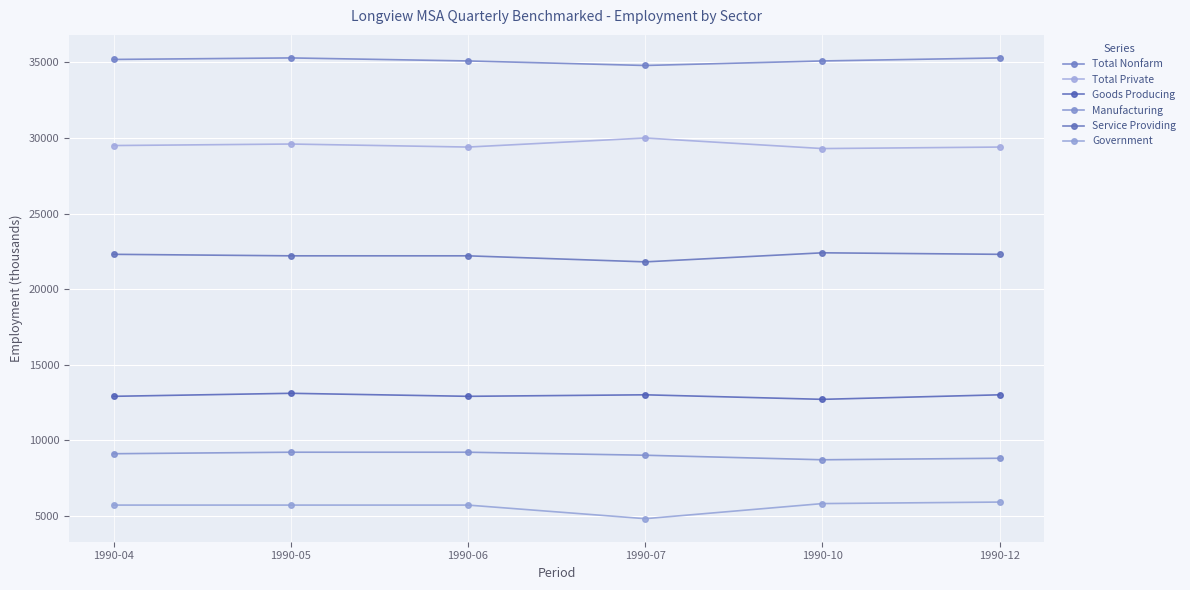

Rank the categories by Service Providing value from lowest to highest.

1990-07, 1990-05, 1990-06, 1990-04, 1990-12, 1990-10